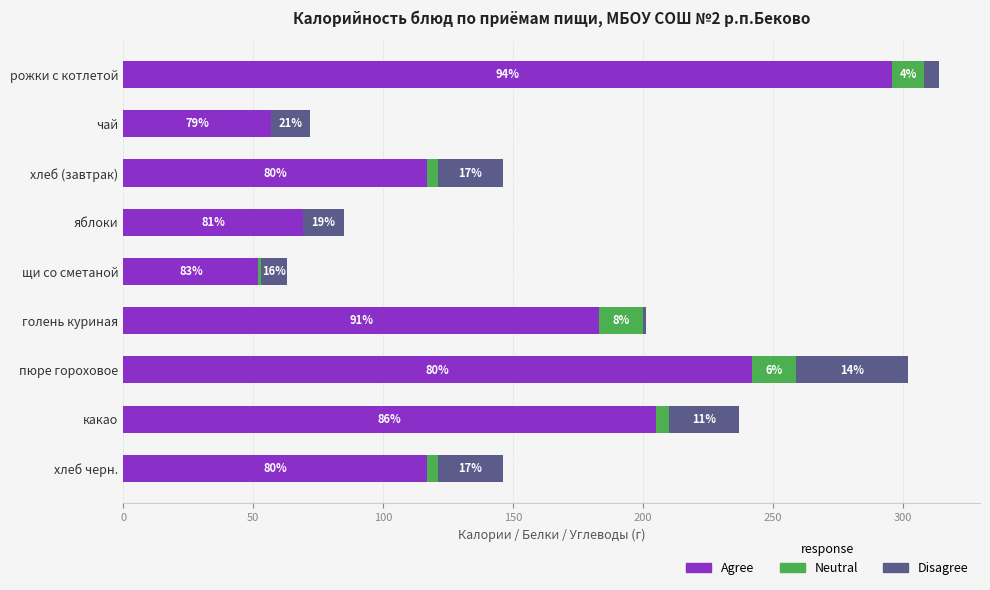

What are all the series names shown in the legend?

Agree, Neutral, Disagree